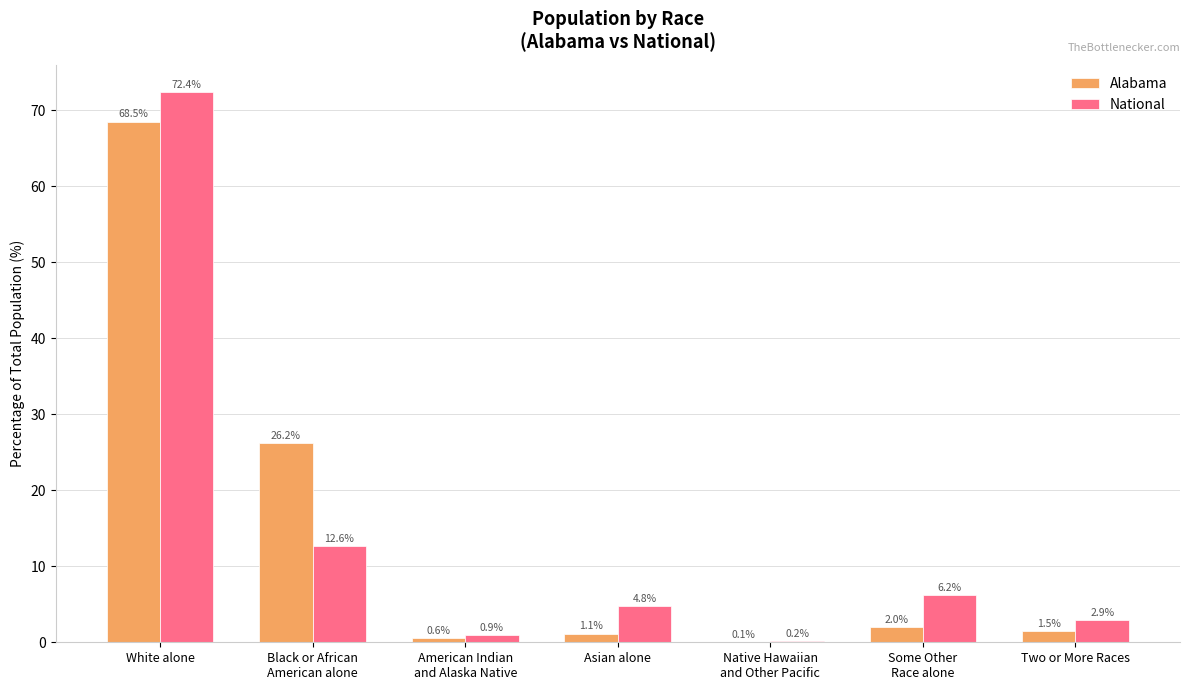

Is the value of National at White alone greater than the value of Alabama at White alone?

Yes